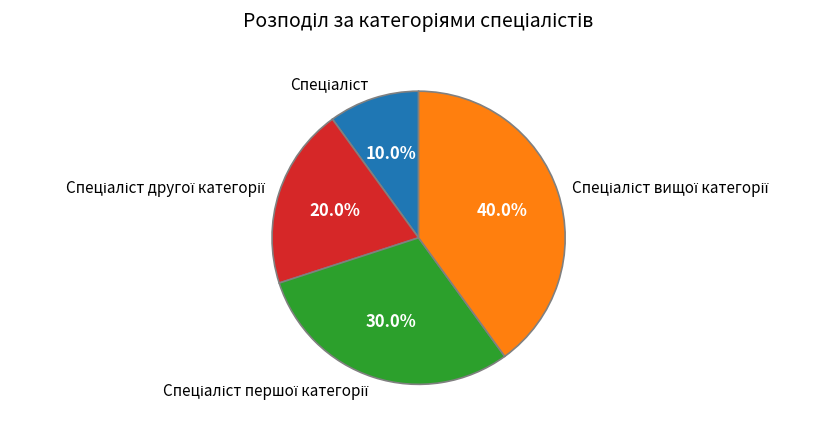

Does any single category account for the majority?

No